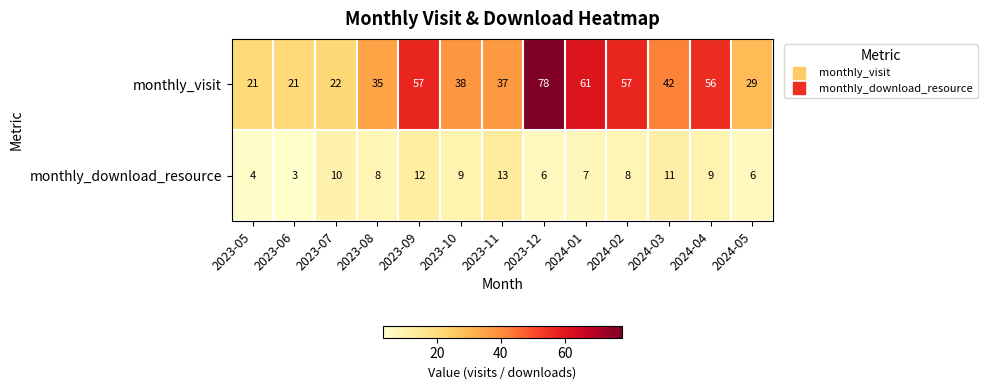

Rank the series by their average value, from lowest to highest.

monthly_download_resource, monthly_visit